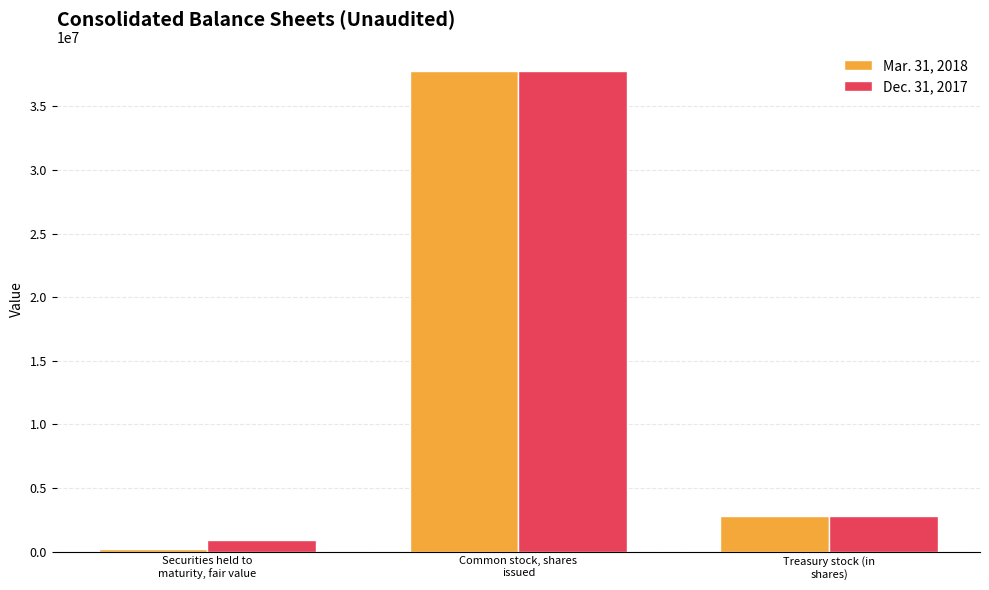

Does the chart contain any negative values?

No